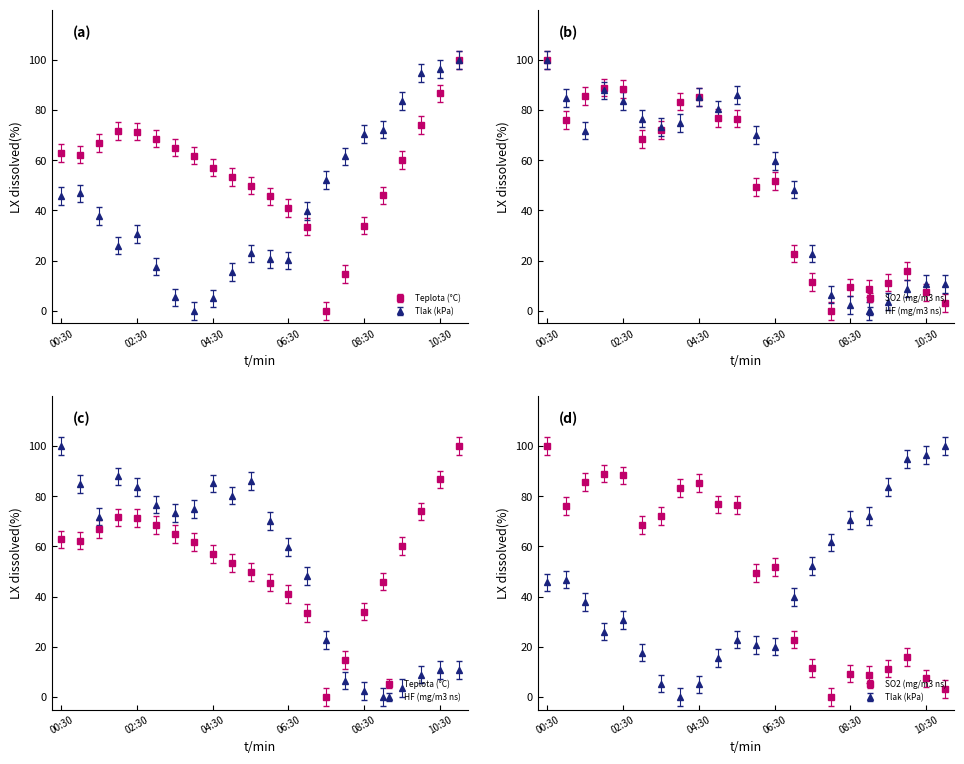

Which series ends up on top after the final intersection of Tlak (kPa) and HF (mg/m3 ns)?

Tlak (kPa)